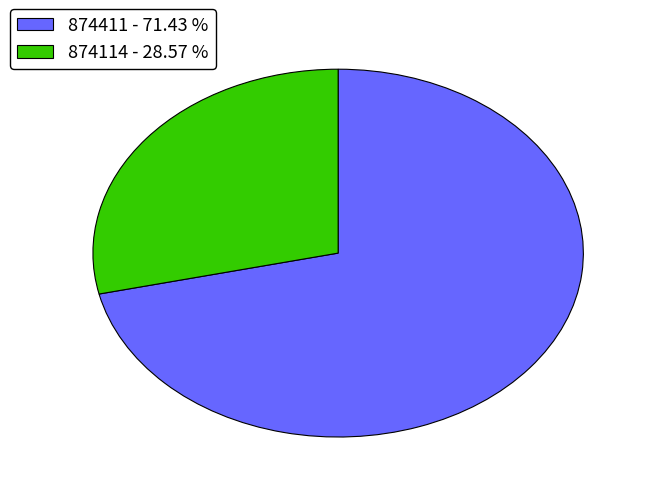

Combined, do 874411 - 71.43 % and 874114 - 28.57 % account for over 50%?

Yes